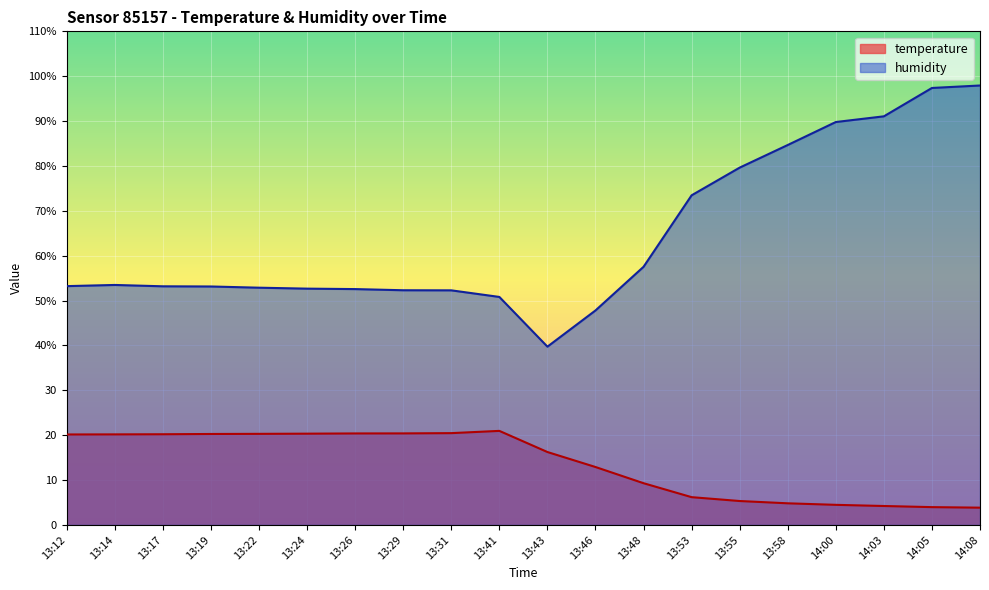

At which category is the sum across all series the highest?

14:08